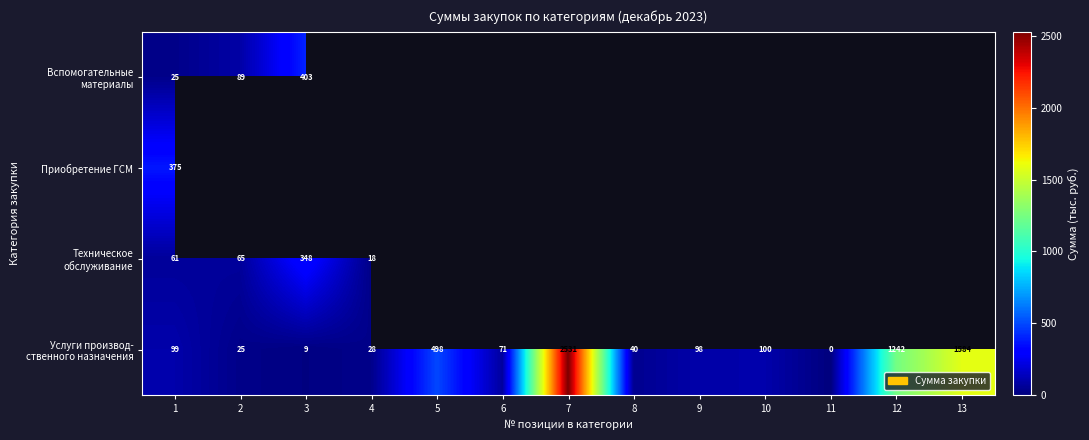

Where does the Услуги производ- ственного назначения series first go above 97?

1